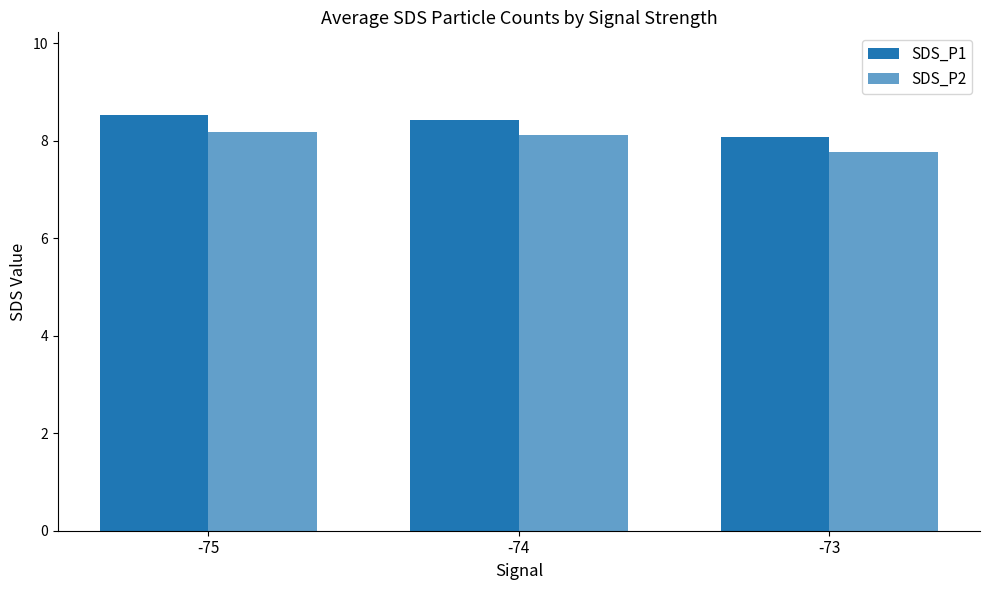

Count the number of data series in this chart.

2